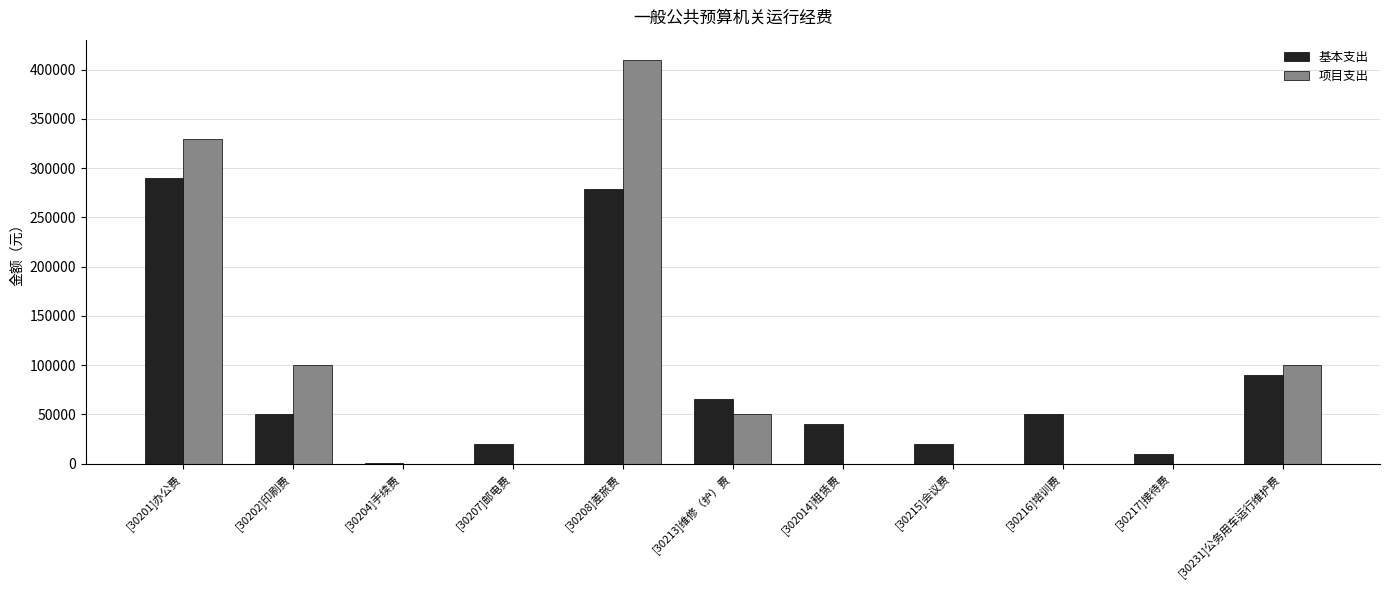

Are the bars grouped side by side (vs. stacked)?

Yes